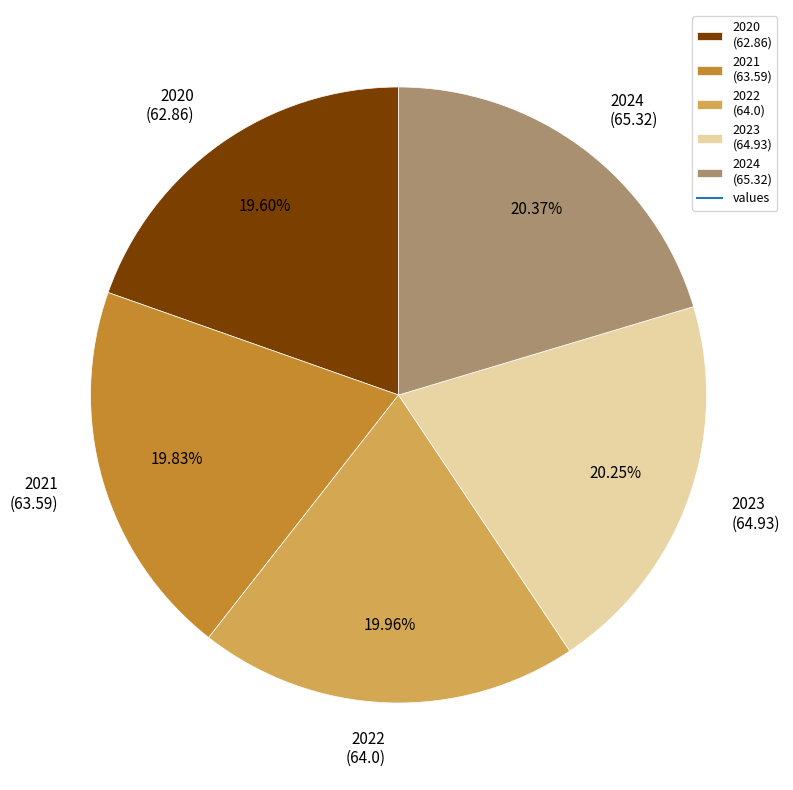

To the nearest percent, what is the difference between the largest and smallest slice percentages?

1%